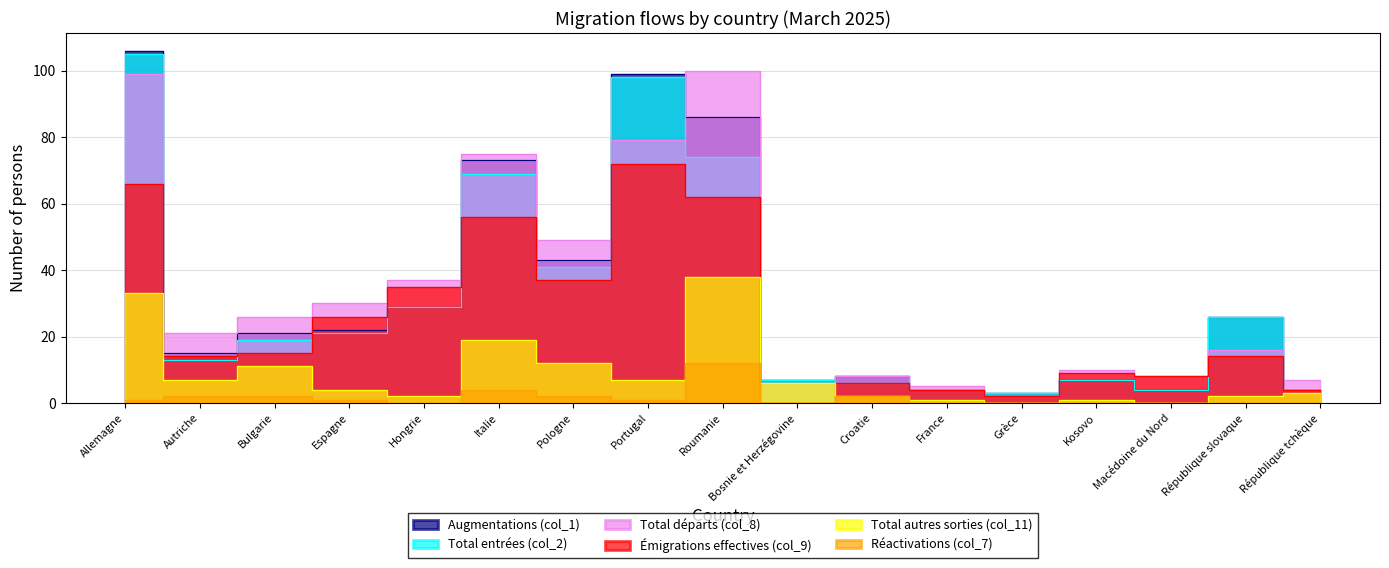

What is the sum of all Total autres sorties (col_11) values?

148